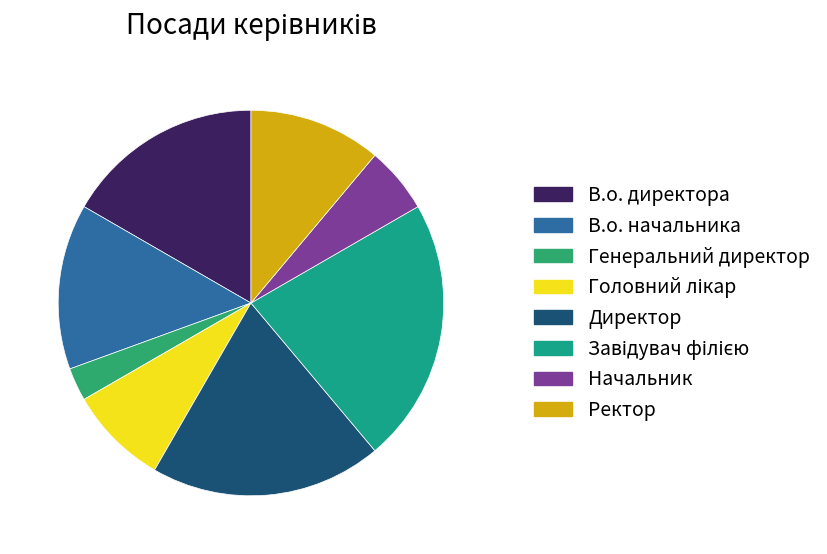

Is Генеральний директор the majority of the pie?

No